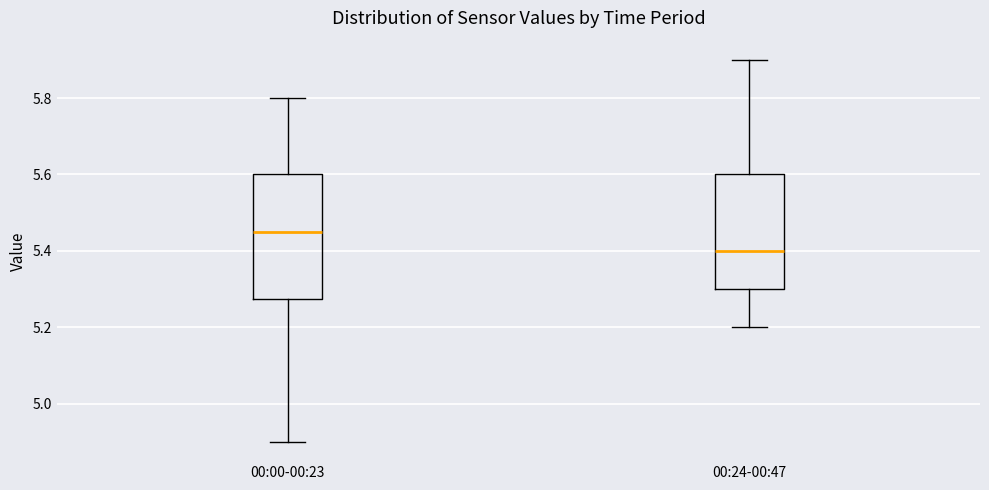

Reading left to right, read every box against the y-axis: the position of its median line, the range the box covers, and the ends of its whiskers. The values are not printed on the chart, so give them approximately, as read against the axis.

00:00-00:23: median 5.46, box 5.28 to 5.60, whiskers 4.90 to 5.80
00:24-00:47: median 5.40, box 5.30 to 5.60, whiskers 5.20 to 5.90